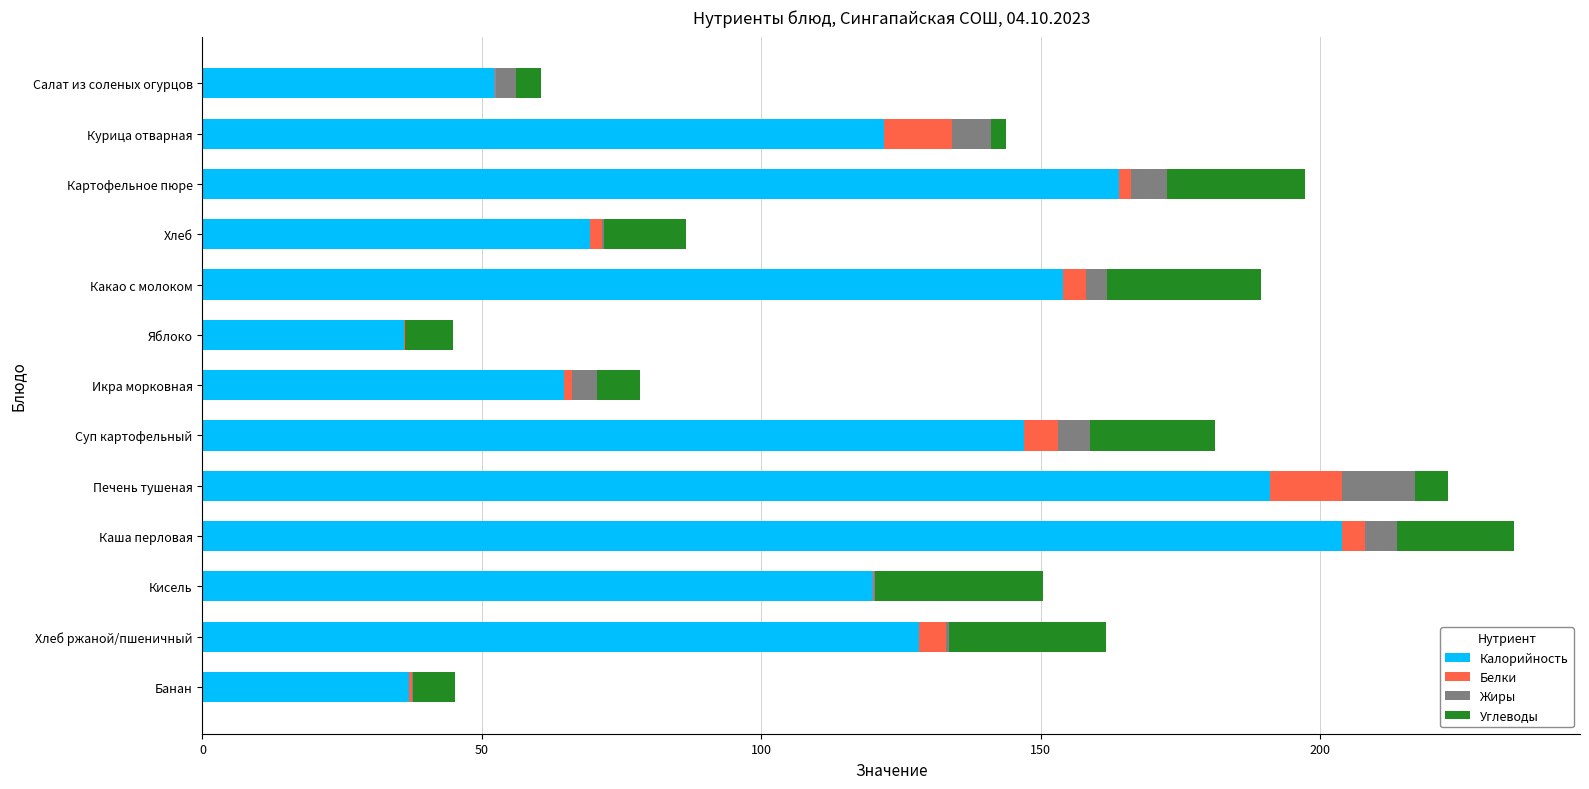

The Калорийность series shows 74.3 at Картофельное пюре. True or false?

False